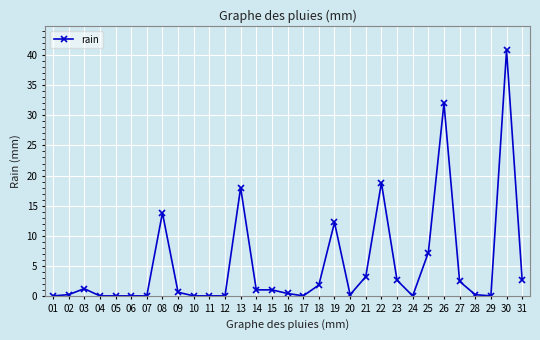

What is the value of the 15th point from the left?

1.0